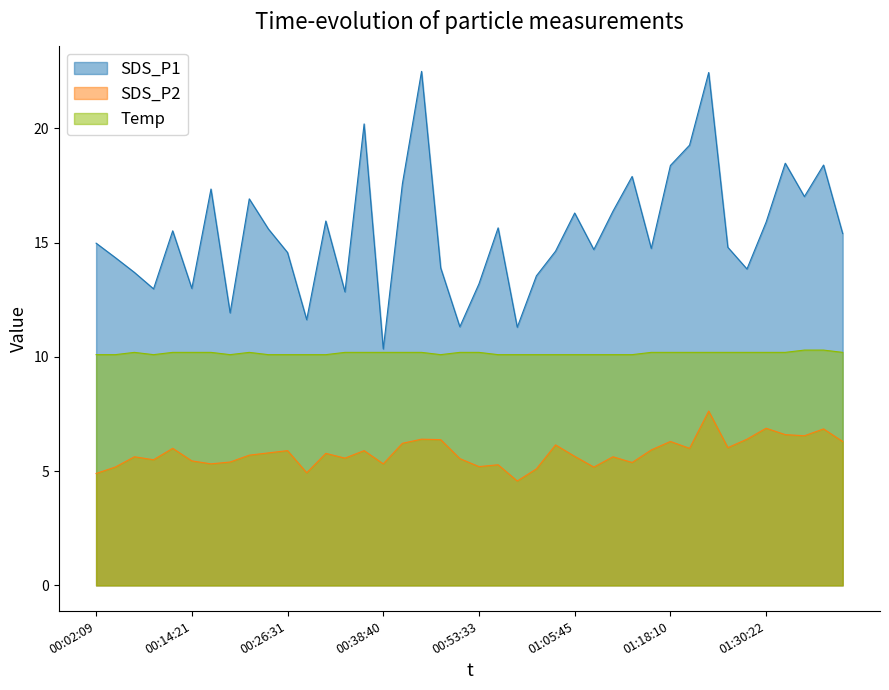

Reading left to right, transcribe all the data shown in this chart.

SDS_P1: 15.0	14.3	13.7	13.0	15.5	13.0	17.4	11.9	16.9	15.6	14.6	11.6	15.9	12.8	20.2	10.3	17.6	22.5	13.9	11.3	13.2	15.7	11.3	13.6	14.6	16.3	14.7	16.4	17.9	14.8	18.4	19.3	22.4	14.8	13.8	15.9	18.5	17.0	18.4	15.4
SDS_P2: 4.9	5.2	5.6	5.5	6.0	5.5	5.3	5.4	5.7	5.8	5.9	4.9	5.8	5.6	5.9	5.3	6.2	6.4	6.4	5.5	5.2	5.3	4.6	5.1	6.2	5.7	5.2	5.6	5.4	5.9	6.3	6.0	7.6	6.0	6.4	6.9	6.6	6.5	6.8	6.3
Temp: 10.1	10.1	10.2	10.1	10.2	10.2	10.2	10.1	10.2	10.1	10.1	10.1	10.1	10.2	10.2	10.2	10.2	10.2	10.1	10.2	10.2	10.1	10.1	10.1	10.1	10.1	10.1	10.1	10.1	10.2	10.2	10.2	10.2	10.2	10.2	10.2	10.2	10.3	10.3	10.2